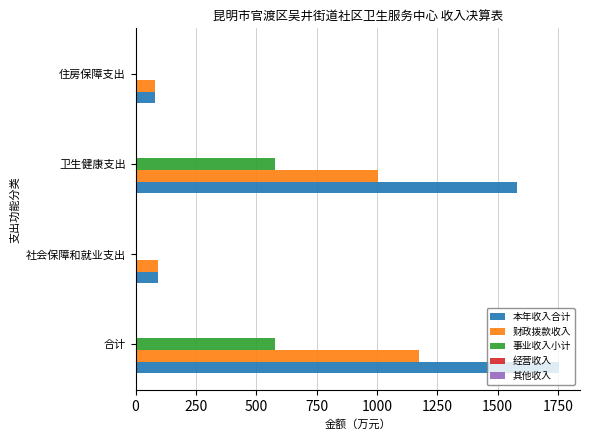

The value of 事业收入小计 at 卫生健康支出 is 169.5. True or false?

False